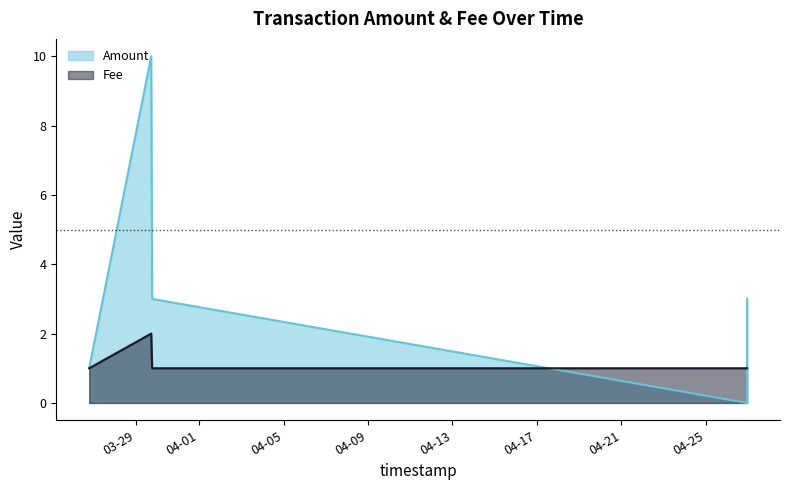

Which category has the highest value in the Amount series?

2018-03-29 17:38:33